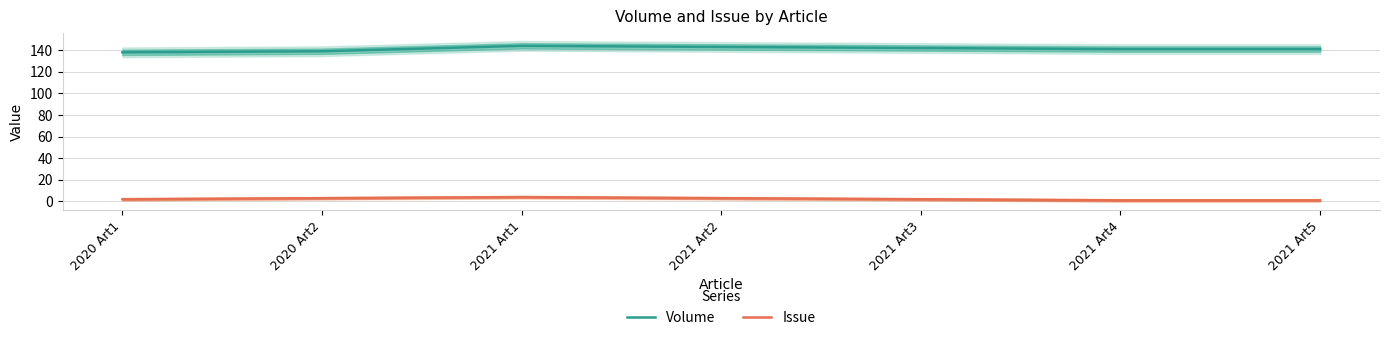

How many data points does each series have?

7